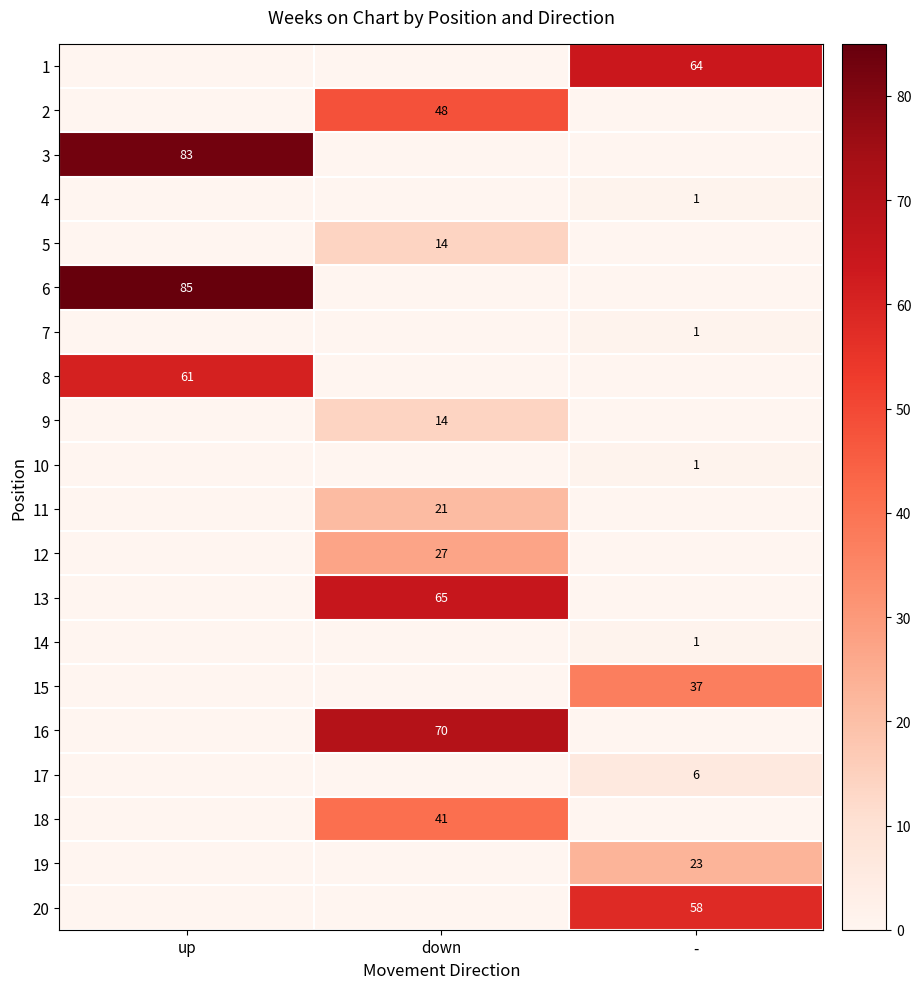

True or false: 11 has a value of 21 at down.

True